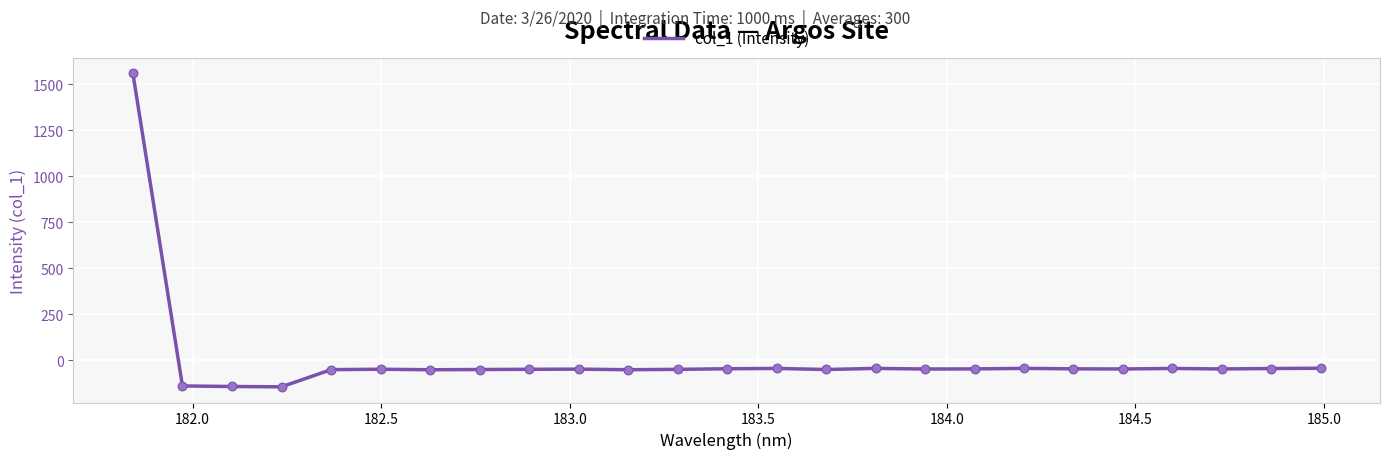

What is the greatest value displayed?

1561.0